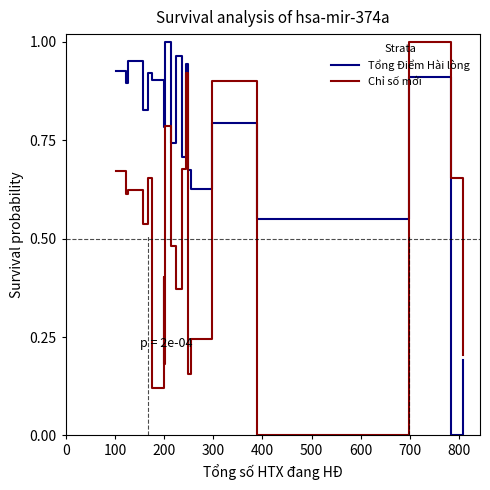

Rank the series by their maximum value, from highest to lowest.

Tổng Điểm Hài lòng, Chỉ số mới